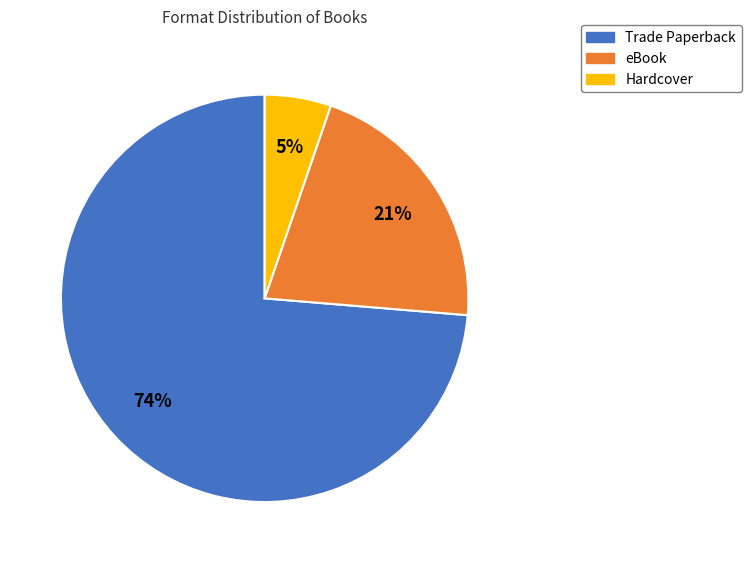

Does any single category account for the majority?

Yes